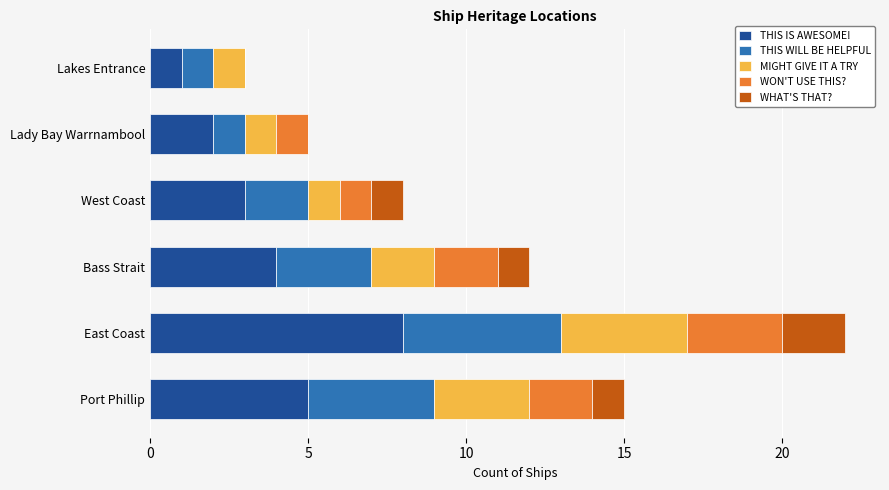

At which label does THIS IS AWESOME! reach its peak?

East Coast